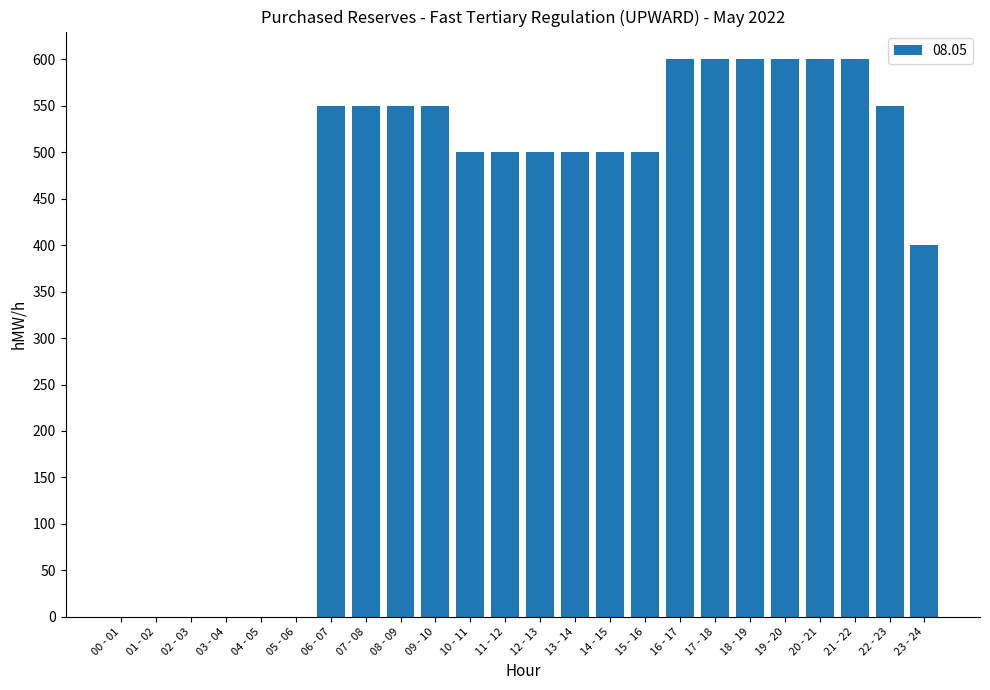

Reading left to right, list all the values displayed in this chart.

00 - 01=0	01 - 02=0	02 - 03=0	03 - 04=0	04 - 05=0	05 - 06=0	06 - 07=550	07 - 08=550	08 - 09=550	09 - 10=550	10 - 11=500	11 - 12=500	12 - 13=500	13 - 14=500	14 - 15=500	15 - 16=500	16 - 17=600	17 - 18=600	18 - 19=600	19 - 20=600	20 - 21=600	21 - 22=600	22 - 23=550	23 - 24=400